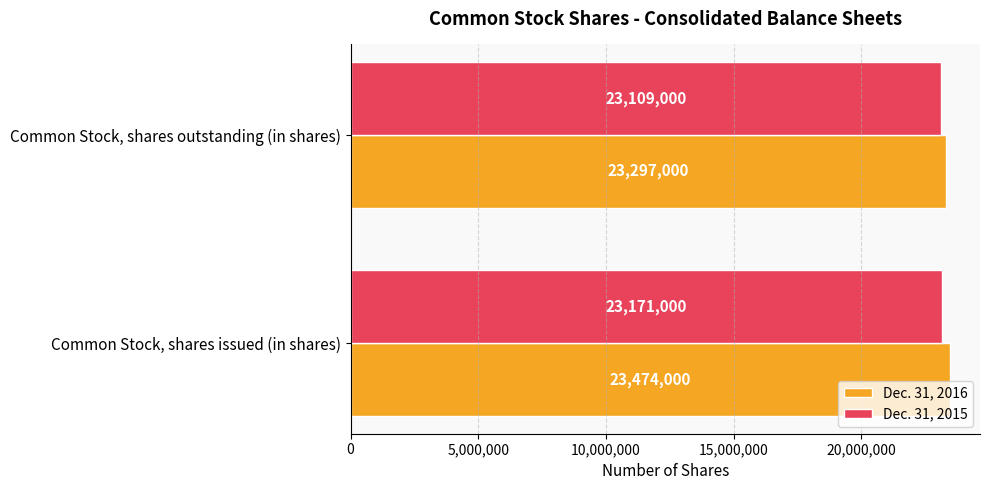

What is the difference between the maximum and minimum values in the Dec. 31, 2015 series?

62000